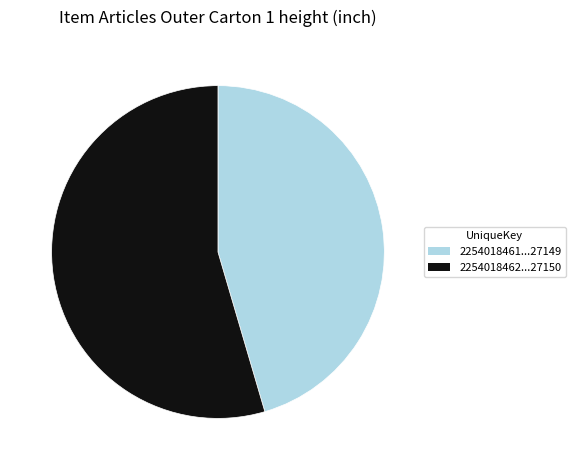

Rank the categories by value from lowest to highest.

2254018461...27149, 2254018462...27150